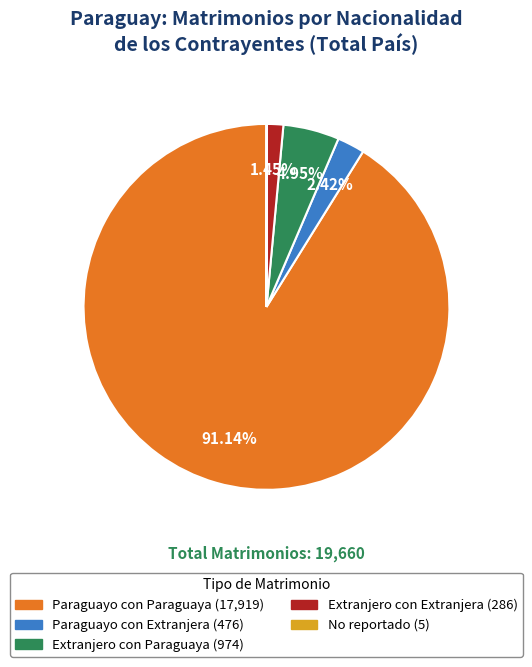

Between Extranjero con Extranjera and Paraguayo con Paraguaya, which is larger?

Paraguayo con Paraguaya